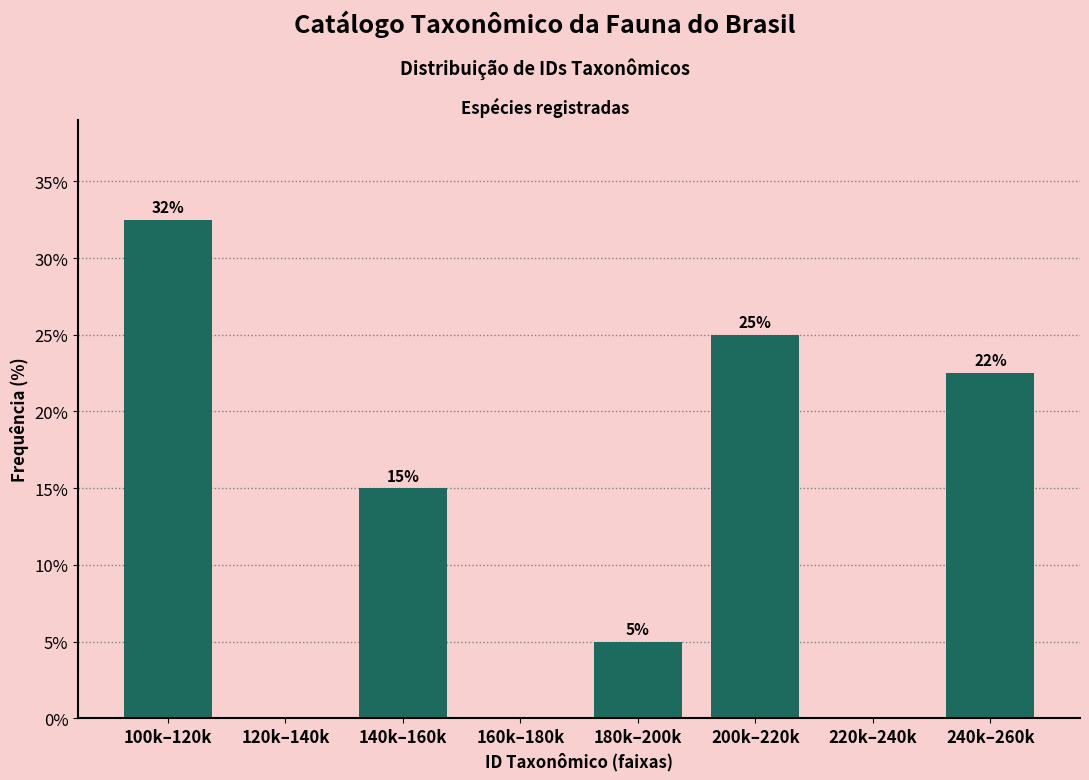

Where does the data first go above 15?

100k–120k